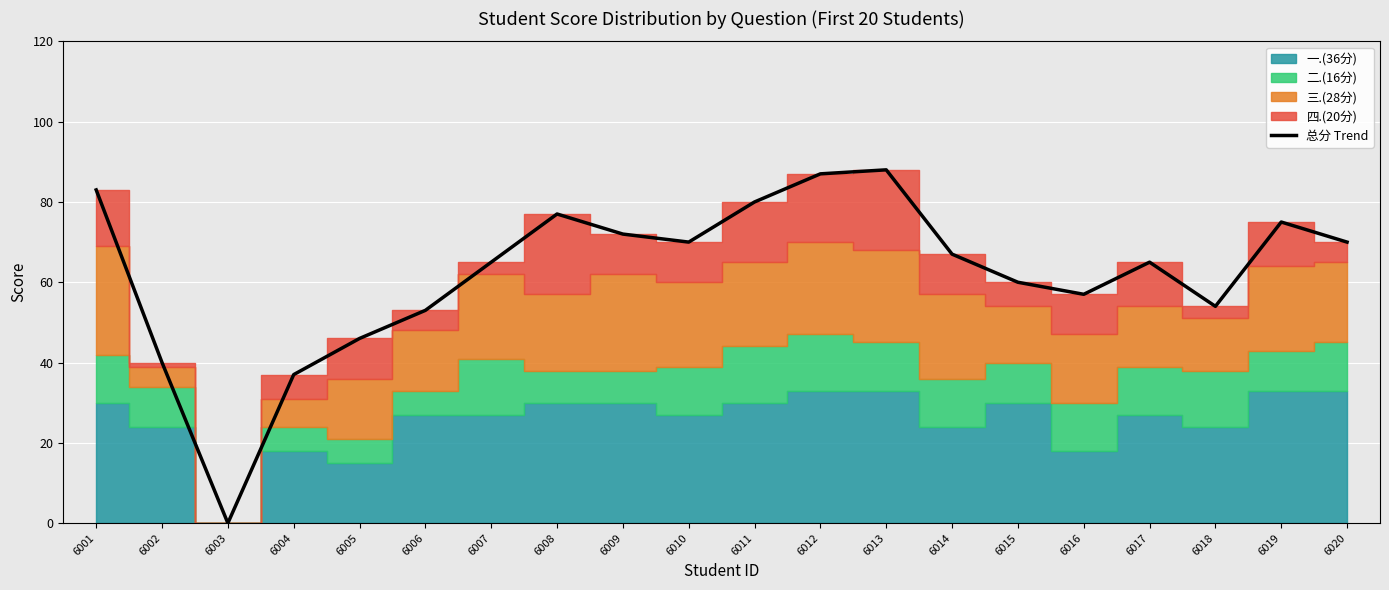

List the labels in order of value, smallest first.

6003, 6004, 6002, 6005, 6006, 6018, 6016, 6015, 6007, 6017, 6014, 6010, 6020, 6009, 6019, 6008, 6011, 6001, 6012, 6013